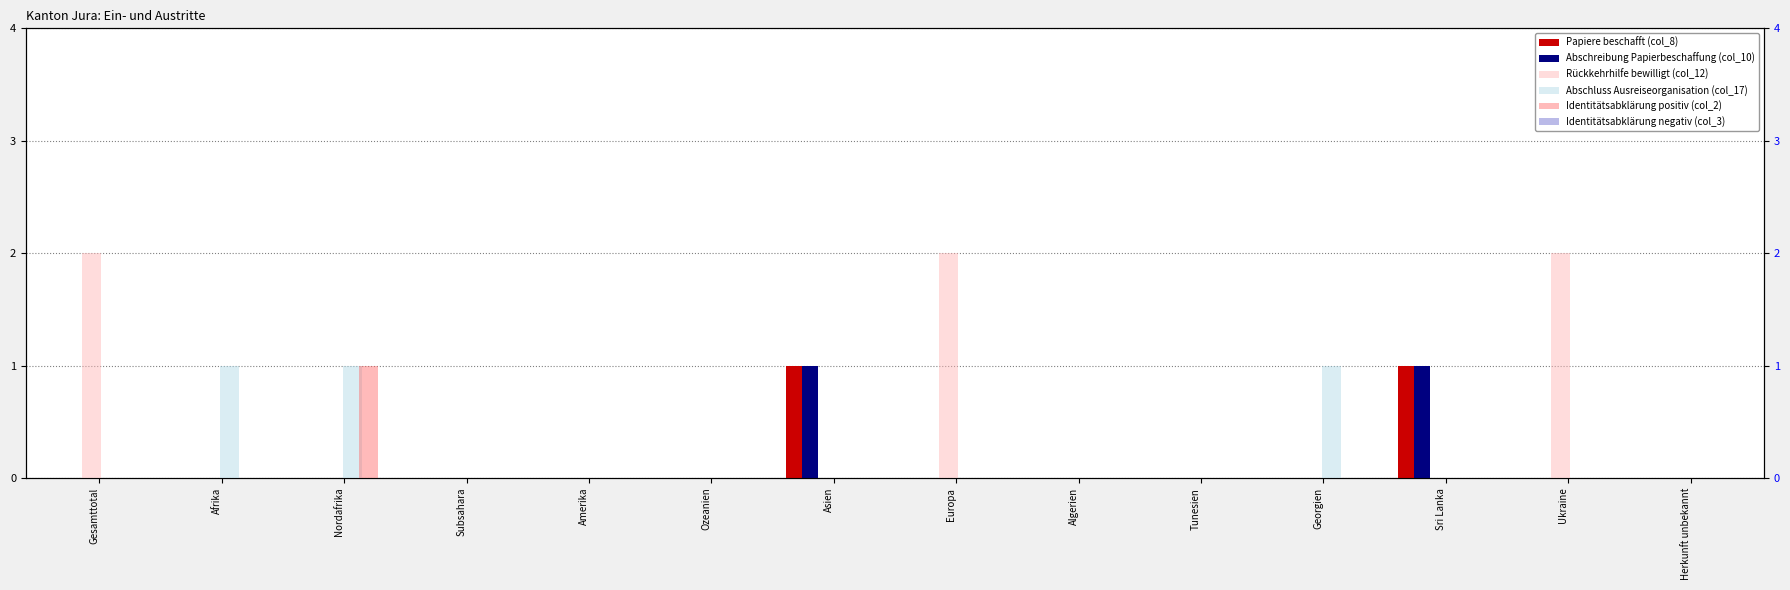

Which has a higher value, Subsahara or Afrika?

Subsahara